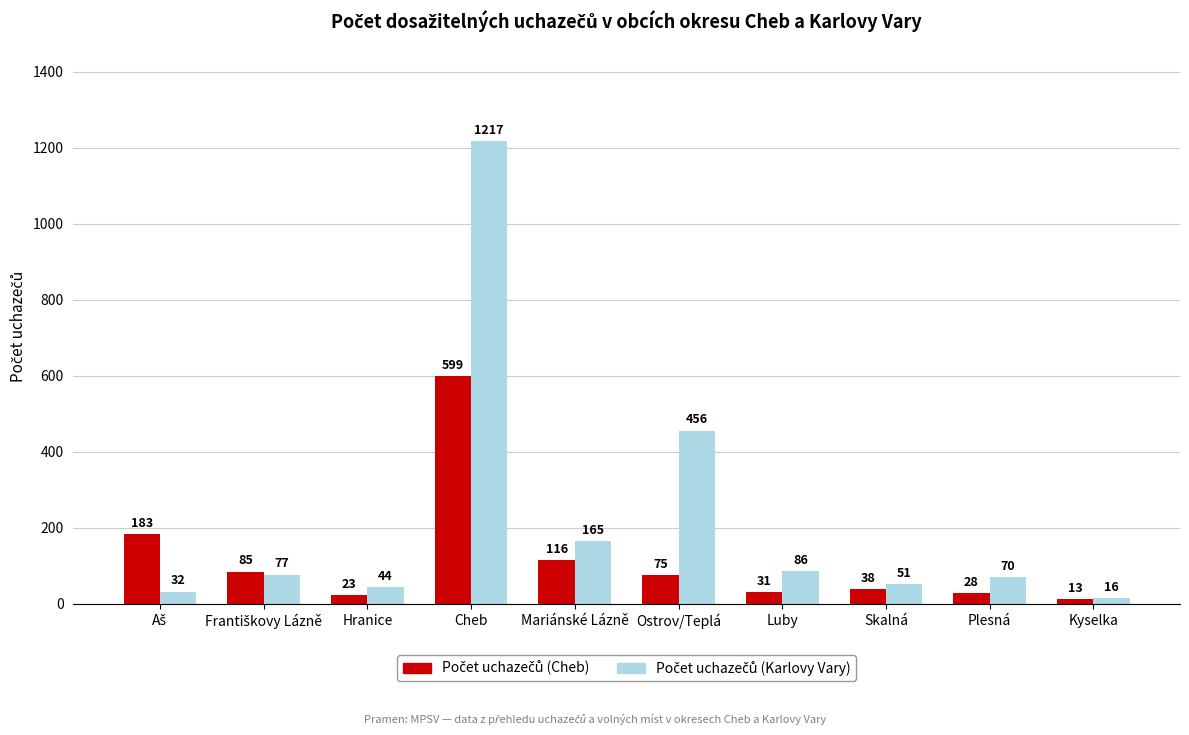

Which category has the highest value across all series?

Cheb